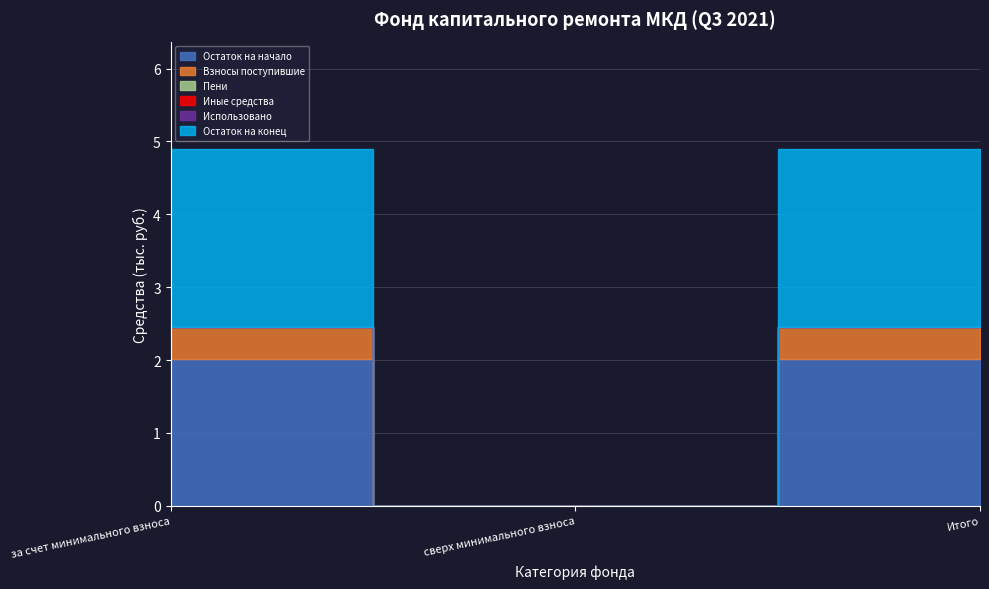

What is the label of the 1st point from the right?

Итого